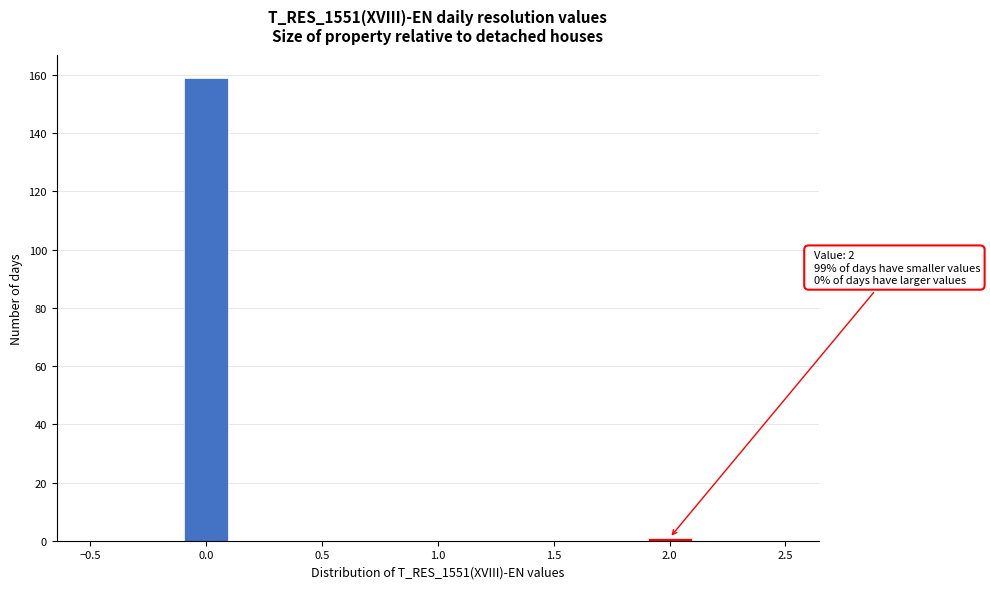

Over which range of the x-axis is the bar tallest?

-0.1 to 0.1